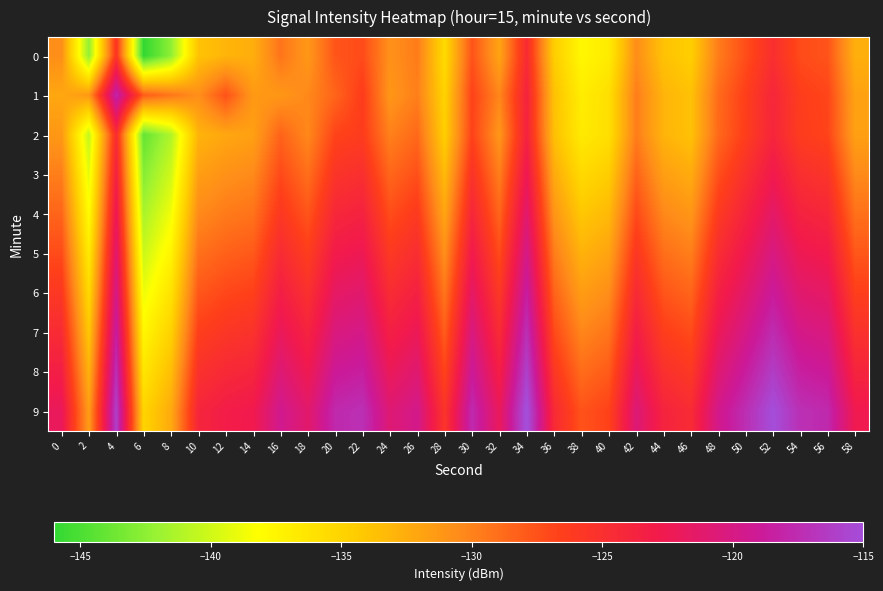

Reading left to right, extract all data points from this chart.

0: 0=-130.6	2=-142.3	4=-125.6	6=-146.0	8=-142.5	10=-133.8	12=-132.9	14=-132.6	16=-129.3	18=-131.2	20=-127.7	22=-127.2	24=-130.8	26=-129.7	28=-135.5	30=-127.6	32=-132.0	34=-124.6	36=-134.5	38=-137.6	40=-136.8	42=-130.6	44=-133.8	46=-134.6	48=-129.7	50=-127.3	52=-125.0	54=-127.2	56=-127.6	58=-132.6
1: 0=-132.1	2=-131.2	4=-117.9	6=-128.1	8=-129.3	10=-130.7	12=-127.5	14=-131.3	16=-131.1	18=-130.3	20=-128.5	22=-126.3	24=-131.1	26=-129.8	28=-134.9	30=-126.7	32=-130.2	34=-123.8	36=-133.7	38=-136.9	40=-135.8	42=-129.7	44=-132.9	46=-133.7	48=-128.8	50=-126.5	52=-124.1	54=-126.4	56=-126.9	58=-131.8
2: 0=-131.2	2=-140.5	4=-124.7	6=-144.1	8=-141.2	10=-132.9	12=-132.1	14=-131.7	16=-128.4	18=-130.3	20=-126.8	22=-126.3	24=-129.9	26=-128.7	28=-134.6	30=-126.7	32=-131.1	34=-123.7	36=-133.6	38=-136.7	40=-135.8	42=-129.7	44=-132.9	46=-133.7	48=-128.7	50=-126.4	52=-124.0	54=-126.3	56=-126.8	58=-131.7
3: 0=-129.8	2=-139.2	4=-123.5	6=-142.8	8=-140.0	10=-131.6	12=-130.8	14=-130.4	16=-127.1	18=-129.0	20=-125.5	22=-125.0	24=-128.6	26=-127.4	28=-133.3	30=-125.4	32=-129.8	34=-122.4	36=-132.3	38=-135.4	40=-134.5	42=-128.4	44=-131.6	46=-132.4	48=-127.4	50=-125.1	52=-122.7	54=-125.0	56=-125.5	58=-130.4
4: 0=-128.5	2=-138.0	4=-122.3	6=-141.5	8=-138.7	10=-130.4	12=-129.6	14=-129.2	16=-125.9	18=-127.7	20=-124.2	22=-123.7	24=-127.3	26=-126.1	28=-132.0	30=-124.1	32=-128.5	34=-121.1	36=-131.0	38=-134.1	40=-133.2	42=-127.1	44=-130.3	46=-131.1	48=-126.1	50=-123.8	52=-121.4	54=-123.7	56=-124.2	58=-129.1
5: 0=-127.2	2=-136.7	4=-121.0	6=-140.2	8=-137.4	10=-129.1	12=-128.3	14=-127.9	16=-124.6	18=-126.4	20=-122.9	22=-122.4	24=-126.0	26=-124.8	28=-130.7	30=-122.8	32=-127.2	34=-119.8	36=-129.7	38=-132.8	40=-131.9	42=-125.8	44=-129.0	46=-129.8	48=-124.8	50=-122.5	52=-120.1	54=-122.4	56=-122.9	58=-127.8
6: 0=-125.9	2=-135.4	4=-119.8	6=-138.9	8=-136.1	10=-127.8	12=-127.0	14=-126.6	16=-123.3	18=-125.1	20=-121.6	22=-121.1	24=-124.7	26=-123.5	28=-129.4	30=-121.5	32=-125.9	34=-118.5	36=-128.4	38=-131.5	40=-130.6	42=-124.5	44=-127.7	46=-128.5	48=-123.5	50=-121.2	52=-118.8	54=-121.1	56=-121.6	58=-126.5
7: 0=-124.6	2=-134.1	4=-118.5	6=-137.6	8=-134.8	10=-126.5	12=-125.7	14=-125.3	16=-122.0	18=-123.8	20=-120.3	22=-119.8	24=-123.4	26=-122.2	28=-128.1	30=-120.2	32=-124.6	34=-117.2	36=-127.1	38=-130.2	40=-129.3	42=-123.2	44=-126.4	46=-127.2	48=-122.2	50=-119.9	52=-117.5	54=-119.8	56=-120.3	58=-125.2
8: 0=-123.3	2=-132.8	4=-117.2	6=-136.3	8=-133.5	10=-125.2	12=-124.4	14=-124.0	16=-120.7	18=-122.5	20=-119.0	22=-118.5	24=-122.1	26=-120.9	28=-126.8	30=-118.9	32=-123.3	34=-115.9	36=-125.8	38=-128.9	40=-128.0	42=-121.9	44=-125.1	46=-125.9	48=-120.9	50=-118.6	52=-116.2	54=-118.5	56=-119.0	58=-123.9
9: 0=-122.0	2=-131.5	4=-116.0	6=-135.0	8=-132.3	10=-124.0	12=-123.1	14=-122.7	16=-119.4	18=-121.2	20=-117.7	22=-117.2	24=-120.8	26=-119.6	28=-125.5	30=-117.6	32=-122.0	34=-114.6	36=-124.5	38=-127.6	40=-126.7	42=-120.6	44=-123.8	46=-124.6	48=-119.6	50=-117.3	52=-114.9	54=-117.2	56=-117.7	58=-122.6